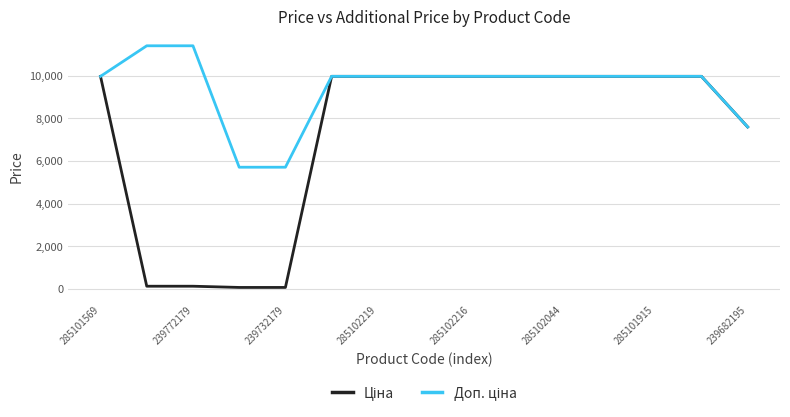

Does the chart have visible grid lines?

Yes